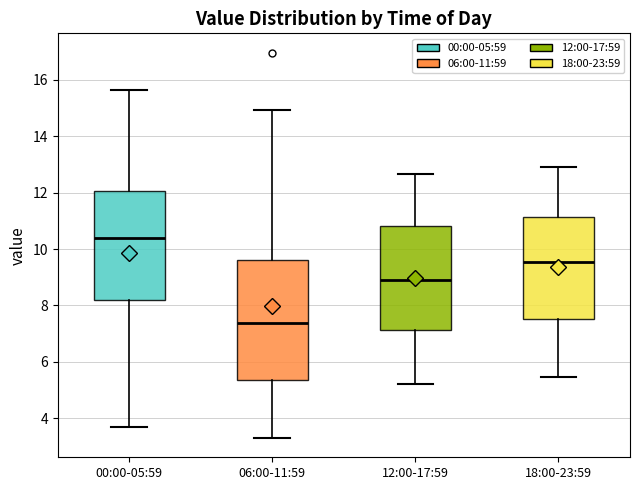

Reading left to right, read every box against the y-axis: the position of its median line, the range the box covers, and the ends of its whiskers. The values are not printed on the chart, so give them approximately, as read against the axis.

00:00-05:59: median 10.4, box 8.2 to 12.0, whiskers 3.8 to 15.6
06:00-11:59: median 7.4, box 5.4 to 9.6, whiskers 3.4 to 15.0
12:00-17:59: median 9.0, box 7.2 to 10.8, whiskers 5.2 to 12.6
18:00-23:59: median 9.6, box 7.6 to 11.2, whiskers 5.4 to 13.0